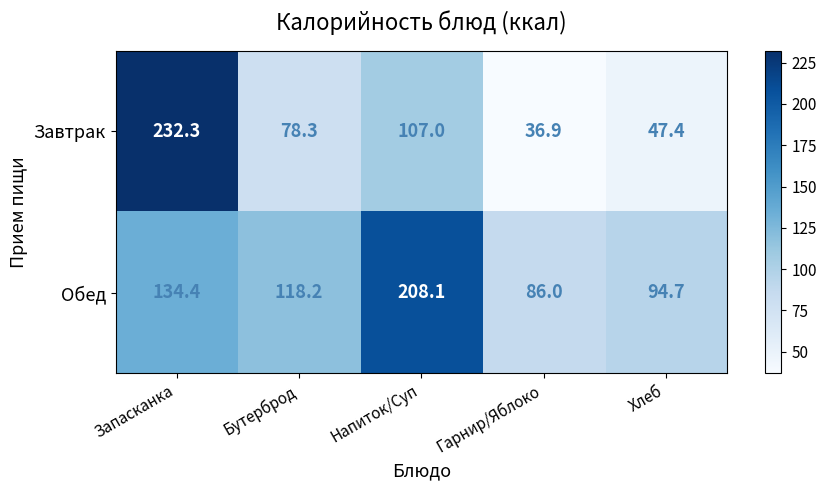

Read the Обед value at Бутерброд.

118.2